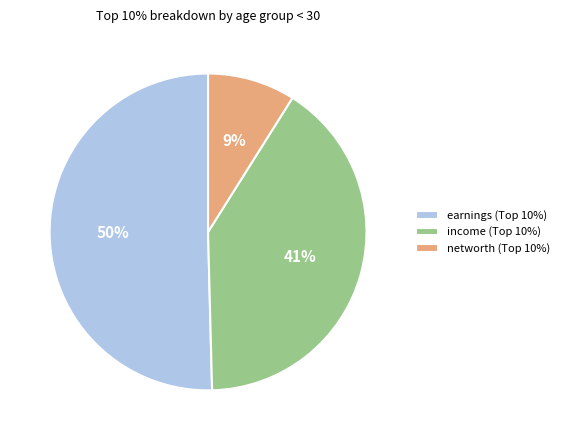

How many segments does this pie chart have?

3